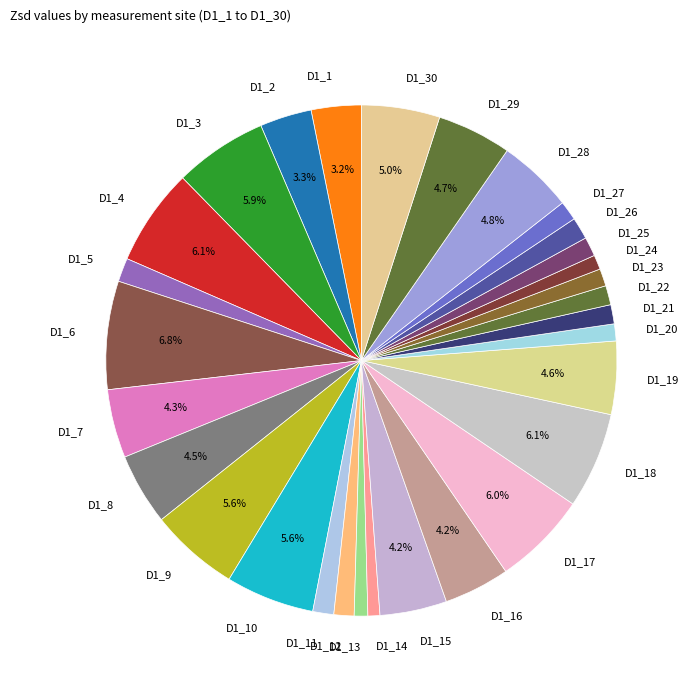

To the nearest percent, what percentage of the pie is D1_19?

5%